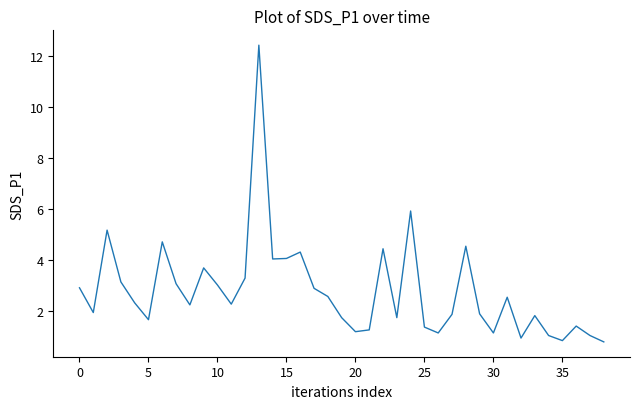

What is the difference between the maximum and minimum values?

11.6